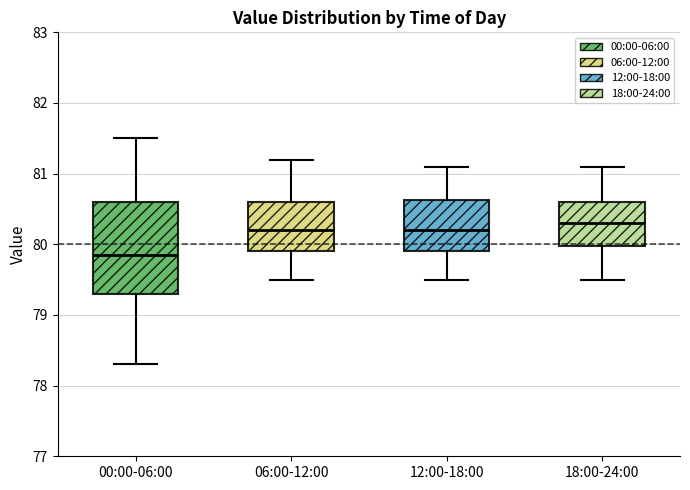

Where is the upper edge of the box for 00:00-06:00 on the y-axis? The values are not printed on the chart, so give them approximately, as read against the axis.

80.6